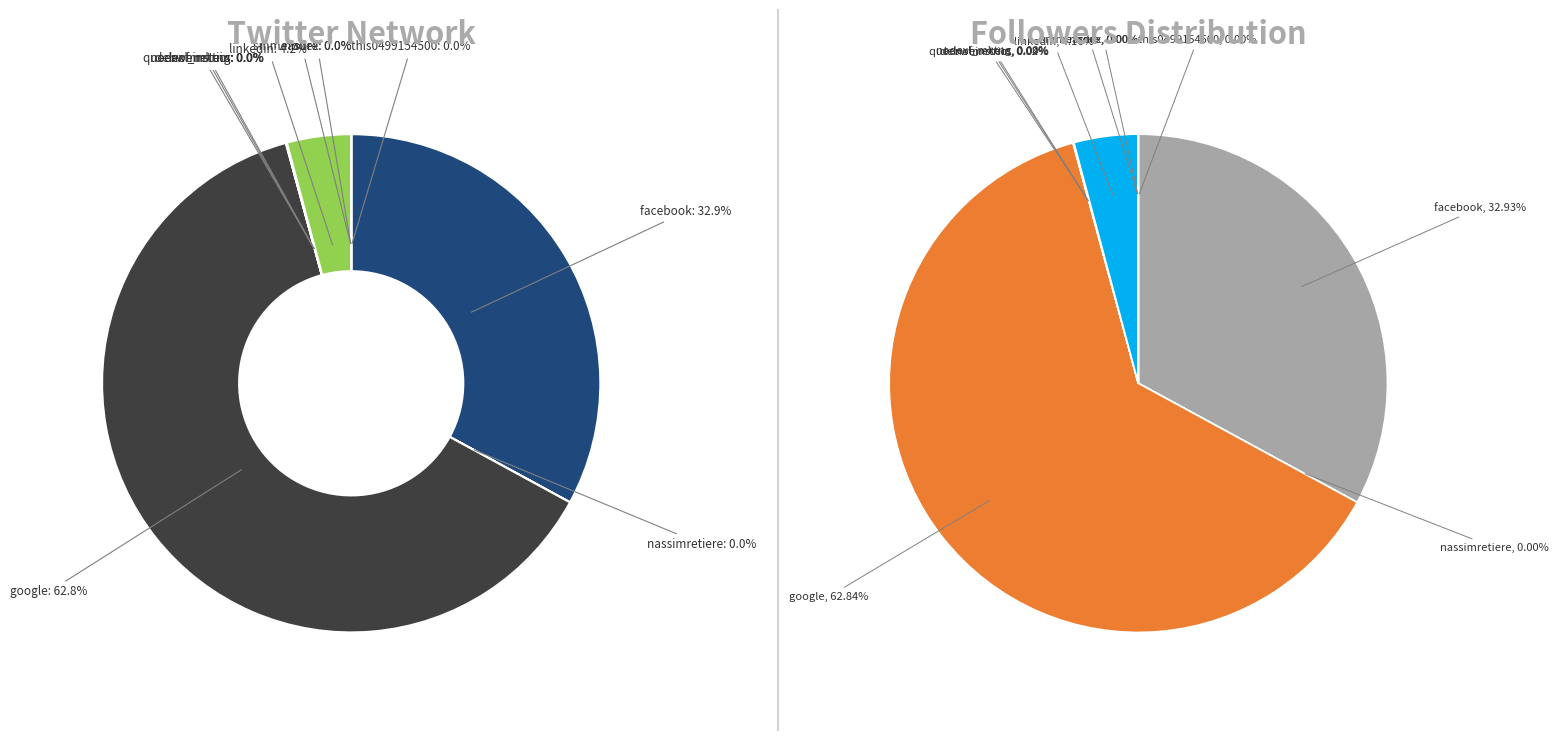

To the nearest percent, what is the average slice percentage?

10%